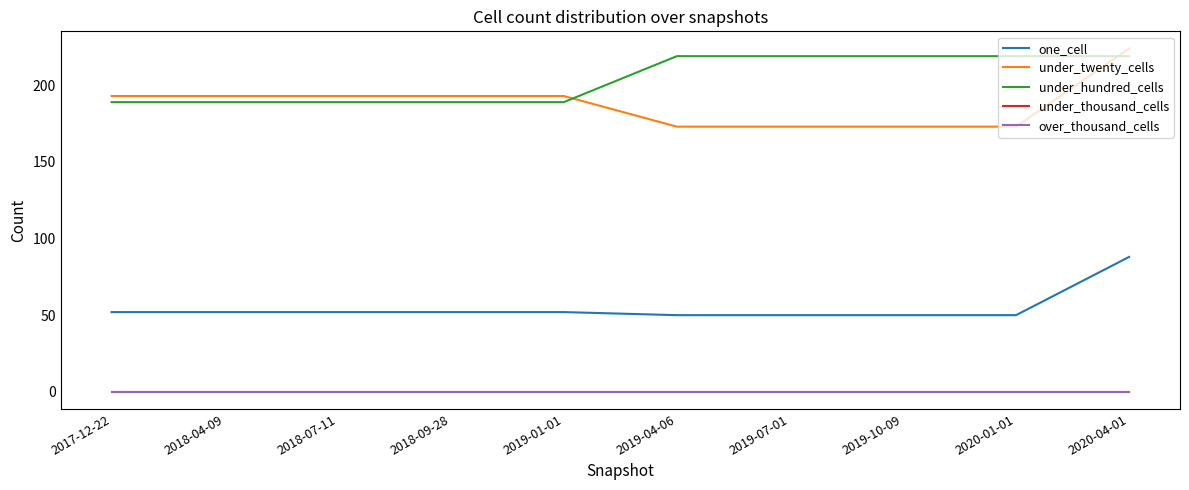

At how many categories does at least one series exceed 142?

10